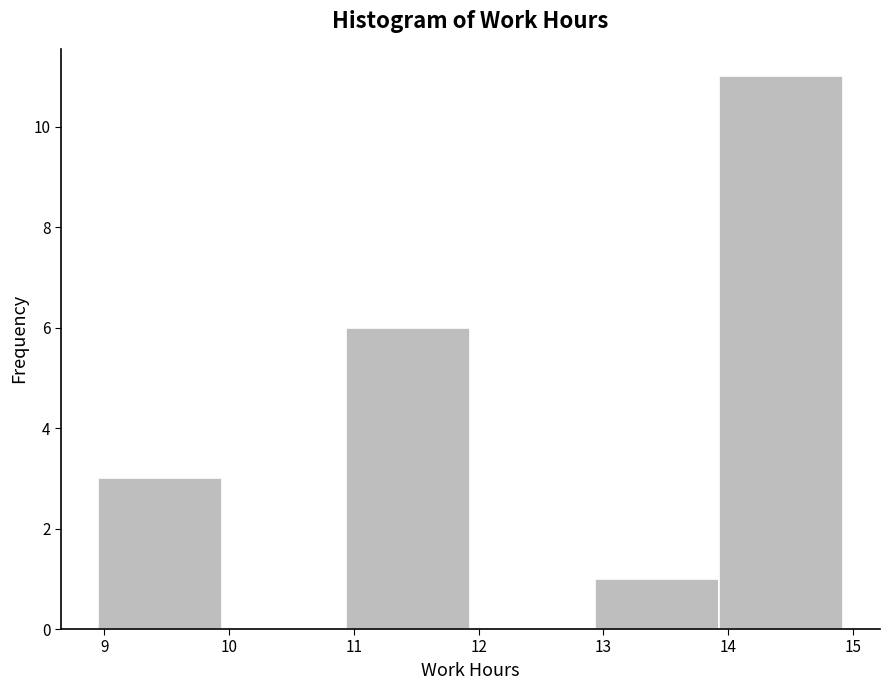

Reading left to right, list every bar in this chart as the range it spans on the x-axis followed by its height. Neither the bar edges nor the heights are printed on the chart, so give them approximately, as read against the axes.

9.0 to 9.9: 3
9.9 to 10.9: 0
10.9 to 11.9: 6
11.9 to 12.9: 0
12.9 to 13.9: 1
13.9 to 14.9: 11